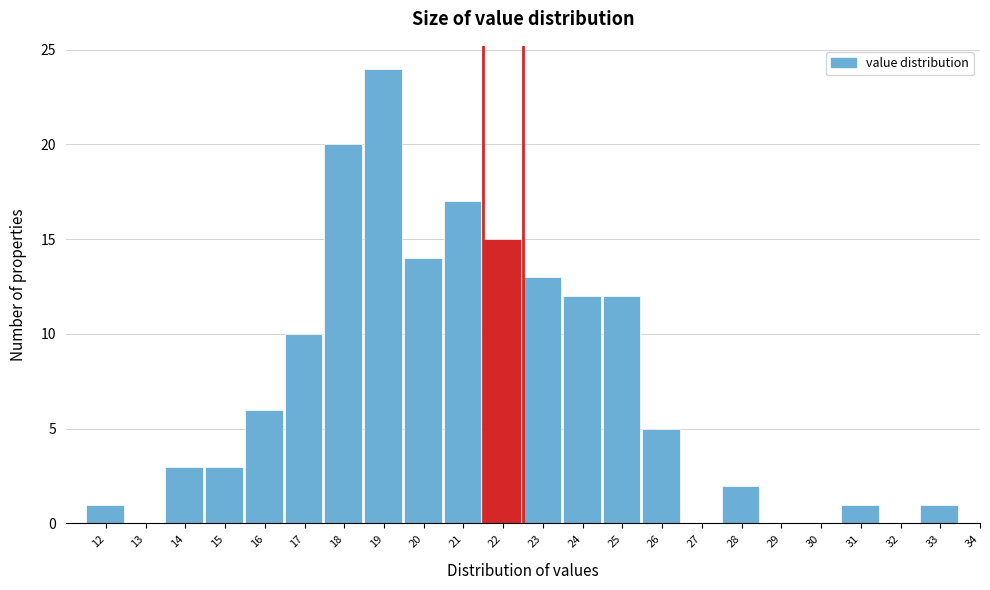

Reading left to right, transcribe all the data shown in this chart.

12=1	13=0	14=3	15=3	16=6	17=10	18=20	19=24	20=14	21=17	22=15	23=13	24=12	25=12	26=5	27=0	28=2	29=0	30=0	31=1	32=0	33=1	34=0